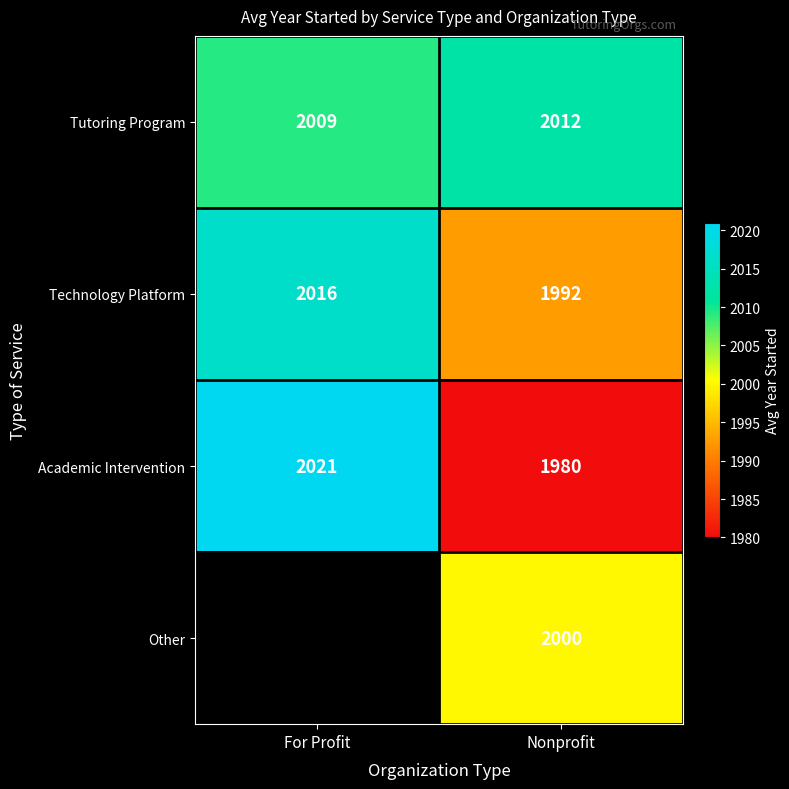

Rank the categories by Tutoring Program value from highest to lowest.

Nonprofit, For Profit